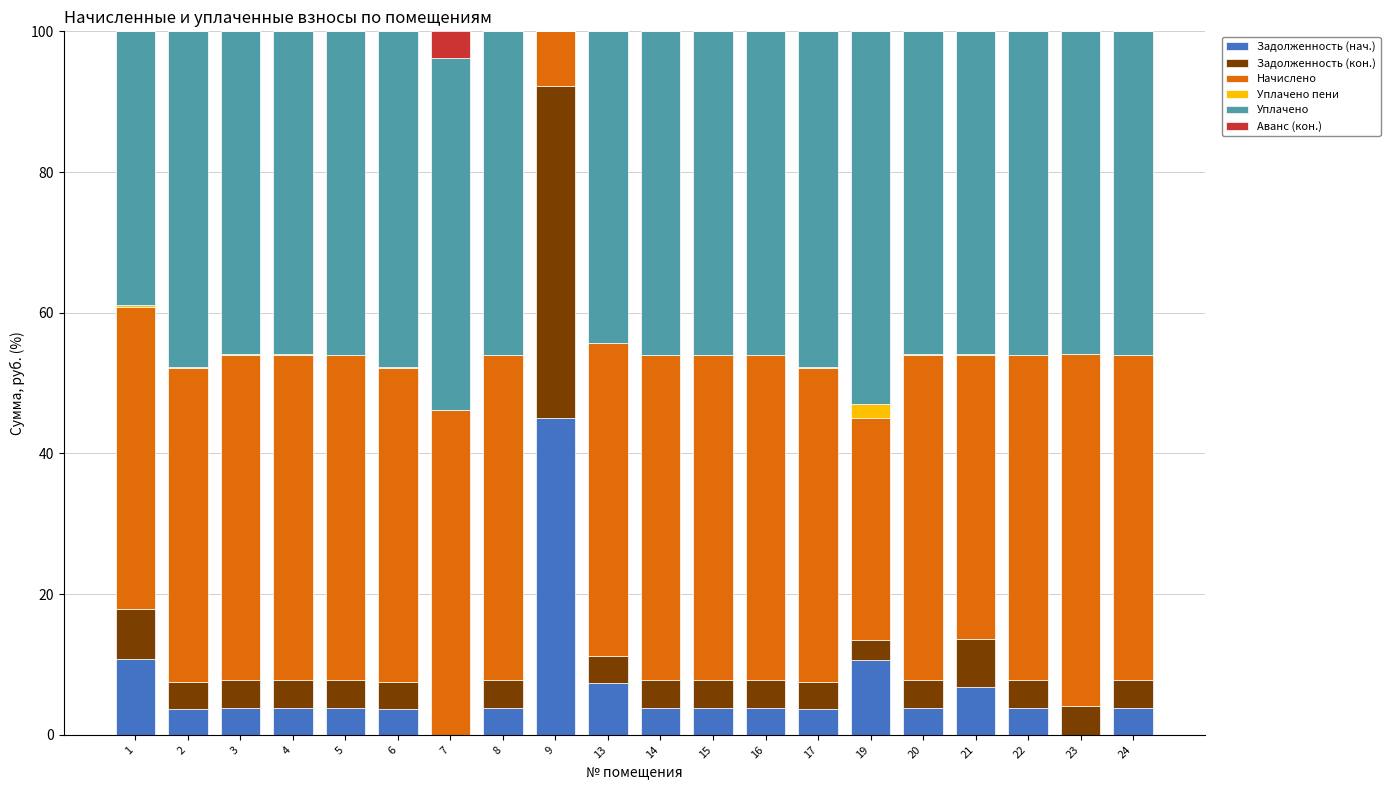

What are all the series names shown in the legend?

Задолженность (нач.), Задолженность (кон.), Начислено, Уплачено пени, Уплачено, Аванс (кон.)